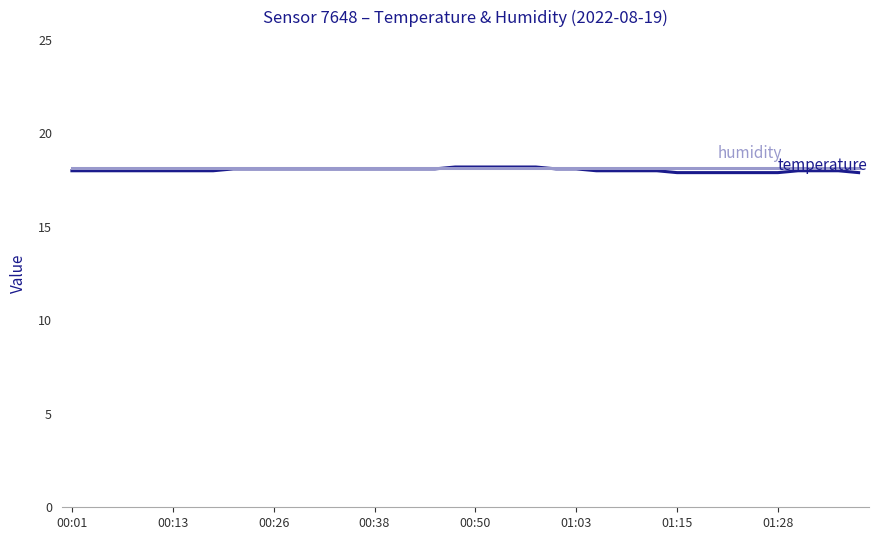

What is the maximum value shown in the chart?

18.2